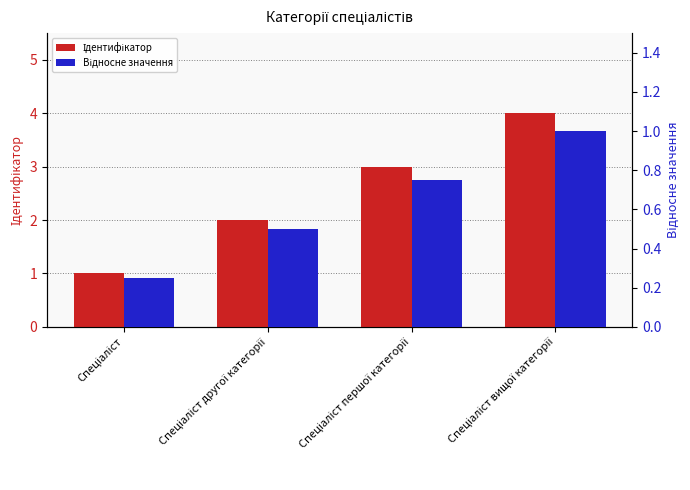

Are the bars horizontal?

No